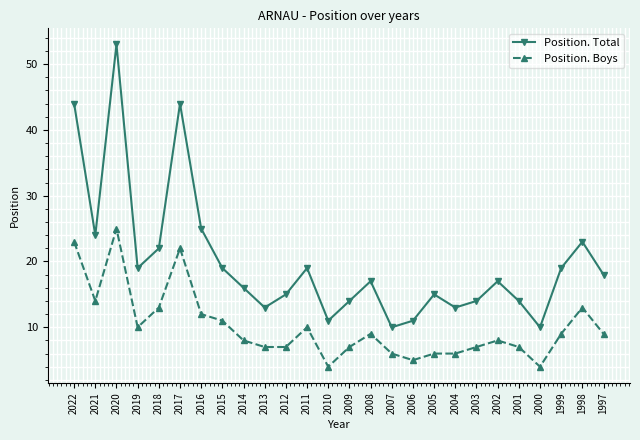

Reading right to left, extract all data points from this chart.

Position. Total: 1997=18	1998=23	1999=19	2000=10	2001=14	2002=17	2003=14	2004=13	2005=15	2006=11	2007=10	2008=17	2009=14	2010=11	2011=19	2012=15	2013=13	2014=16	2015=19	2016=25	2017=44	2018=22	2019=19	2020=53	2021=24	2022=44
Position. Boys: 1997=9	1998=13	1999=9	2000=4	2001=7	2002=8	2003=7	2004=6	2005=6	2006=5	2007=6	2008=9	2009=7	2010=4	2011=10	2012=7	2013=7	2014=8	2015=11	2016=12	2017=22	2018=13	2019=10	2020=25	2021=14	2022=23